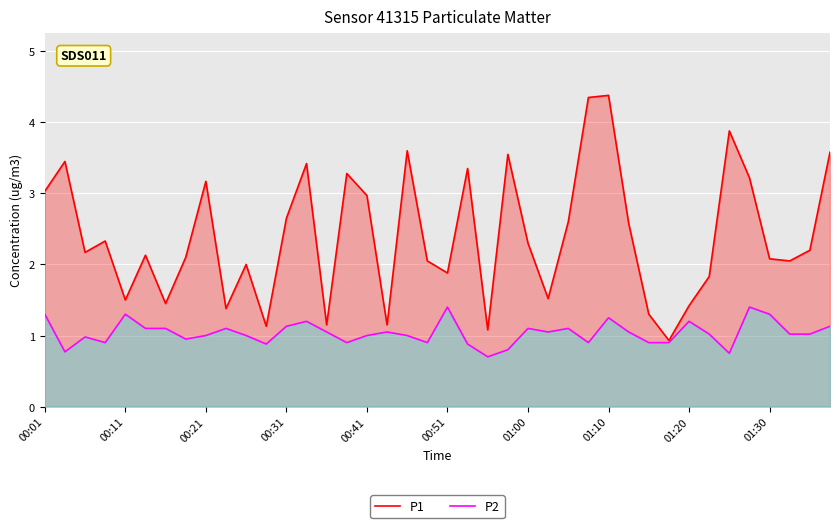

Reading right to left, list all the values displayed in this chart.

P1: 3.6	2.2	2.0	2.1	3.2	3.9	1.8	1.4	0.9	1.3	2.6	4.4	4.3	2.6	1.5	2.3	3.5	1.1	3.4	1.9	2.0	3.6	1.1	3.0	3.3	1.1	3.4	2.6	1.1	2.0	1.4	3.2	2.1	1.4	2.1	1.5	2.3	2.2	3.5	3.0
P2: 1.1	1.0	1.0	1.3	1.4	0.8	1.0	1.2	0.9	0.9	1.1	1.2	0.9	1.1	1.1	1.1	0.8	0.7	0.9	1.4	0.9	1.0	1.1	1.0	0.9	1.1	1.2	1.1	0.9	1.0	1.1	1.0	0.9	1.1	1.1	1.3	0.9	1.0	0.8	1.3